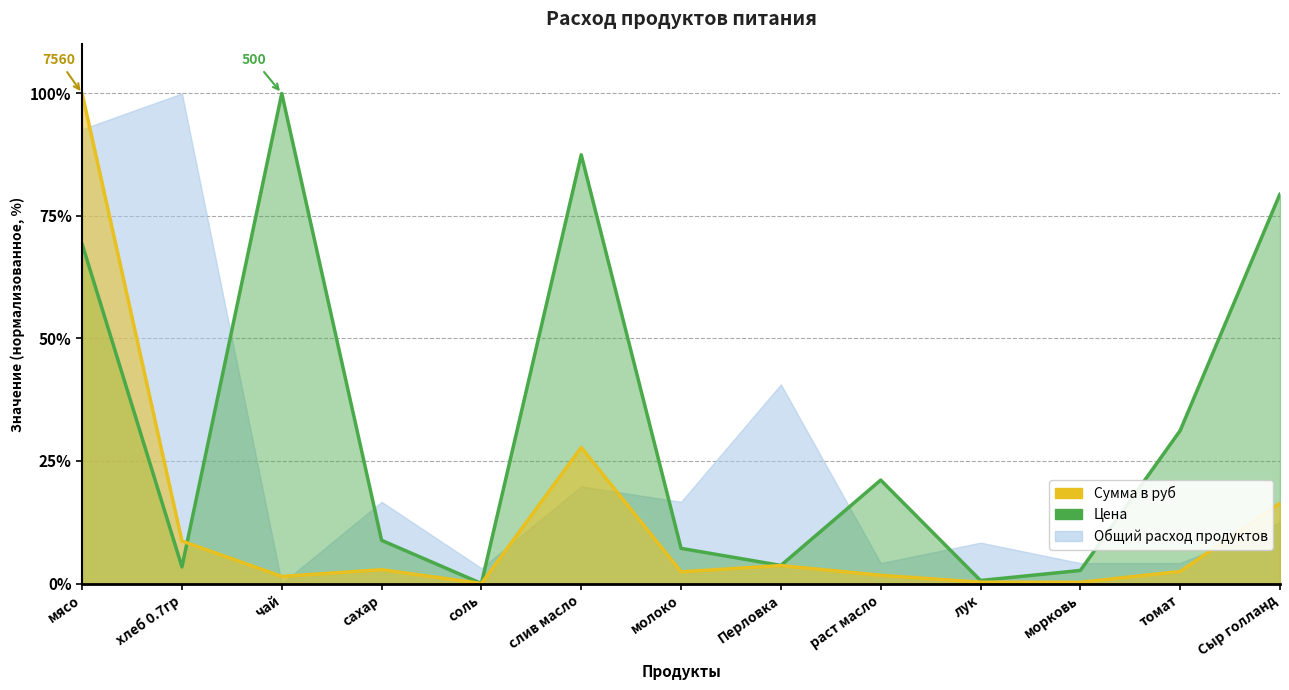

List the labels in order of Цена value, largest first.

чай, слив масло, Сыр голланд, мясо, томат, раст масло, сахар, молоко, Перловка, хлеб 0.7гр, морковь, лук, соль